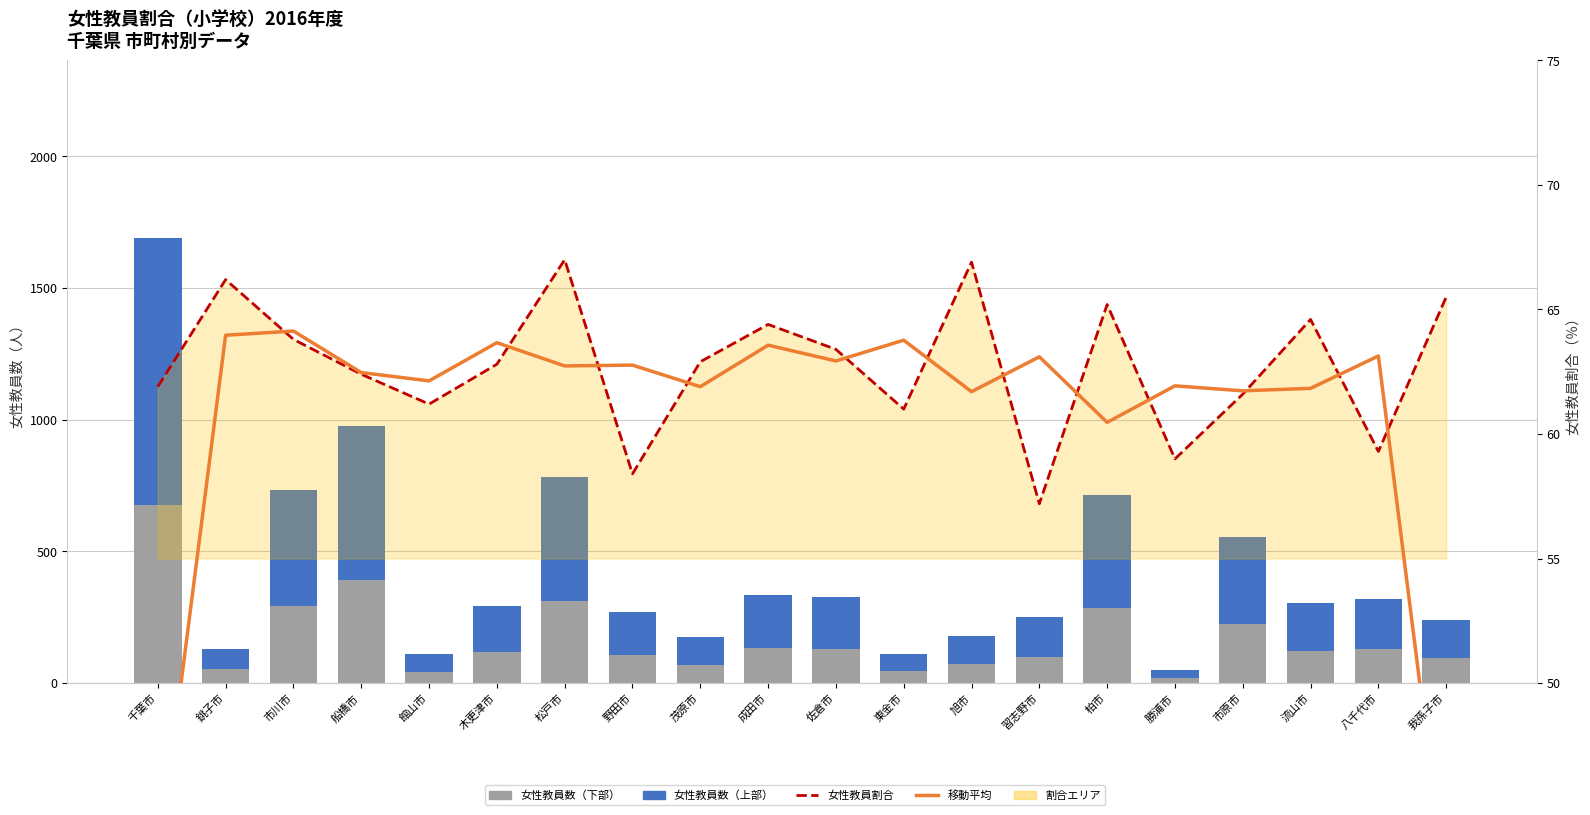

At how many categories does at least one series exceed 458?

3